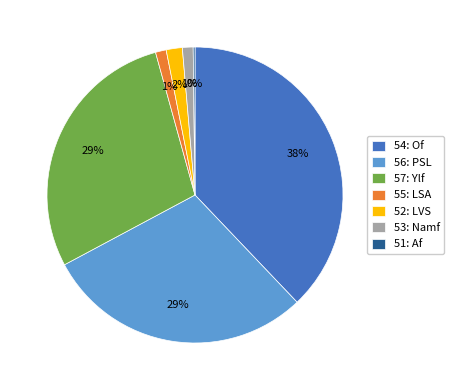

What is the largest slice in the pie chart?

54: Of